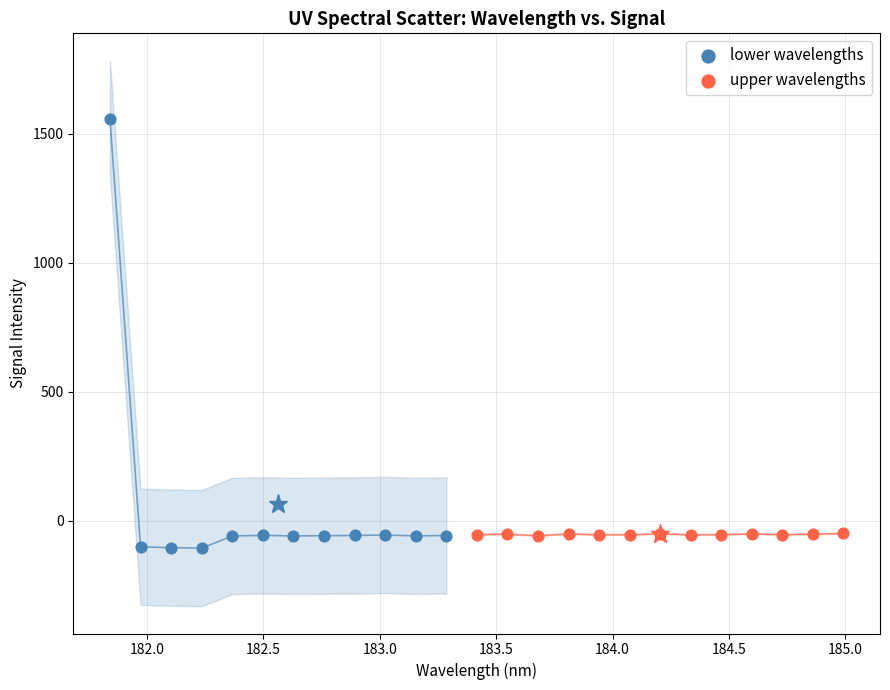

Which series has the largest Y range (max minus min)?

lower wavelengths